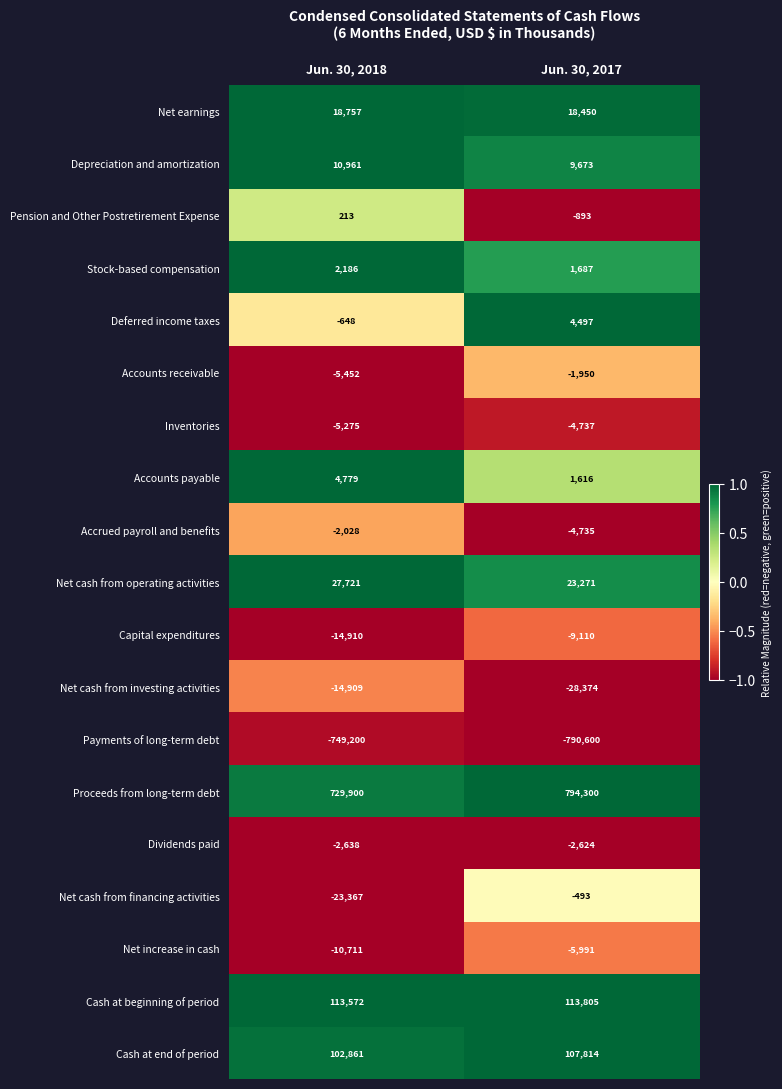

At which category is the sum across all series the highest?

Jun. 30, 2017